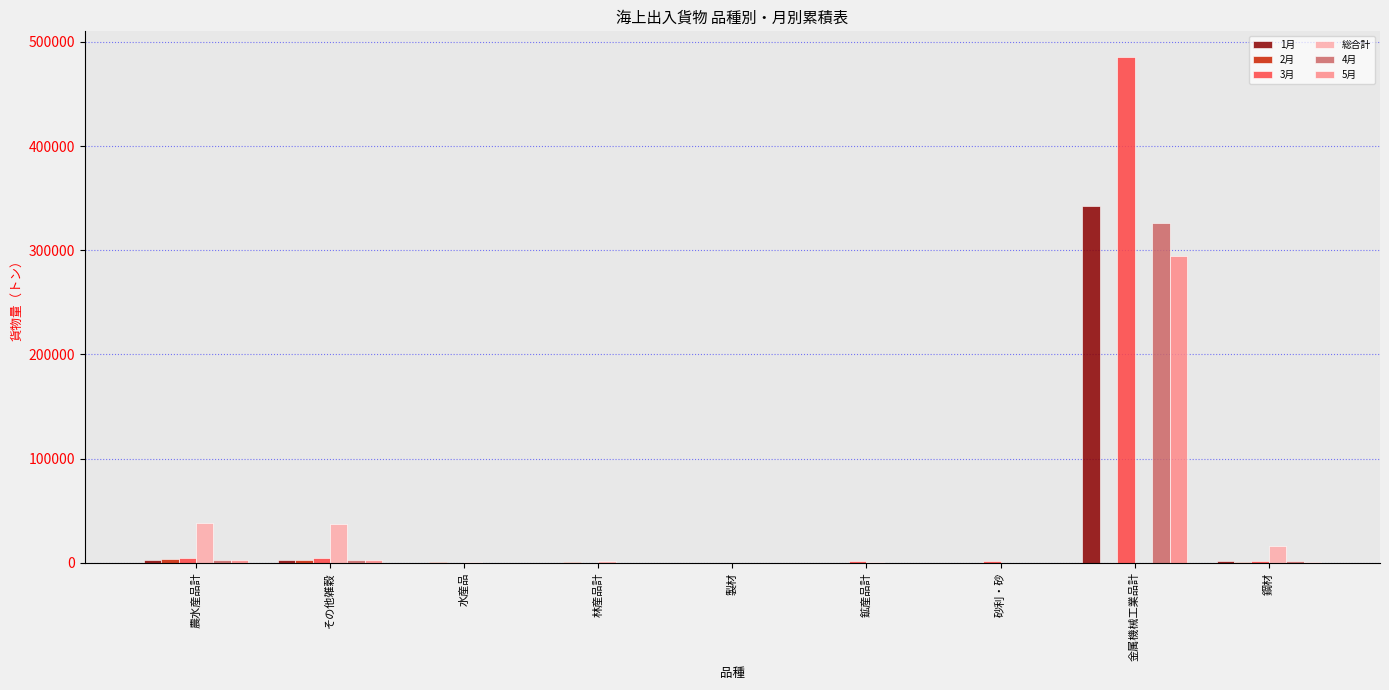

What is the sum of all 総合計 values?

94272